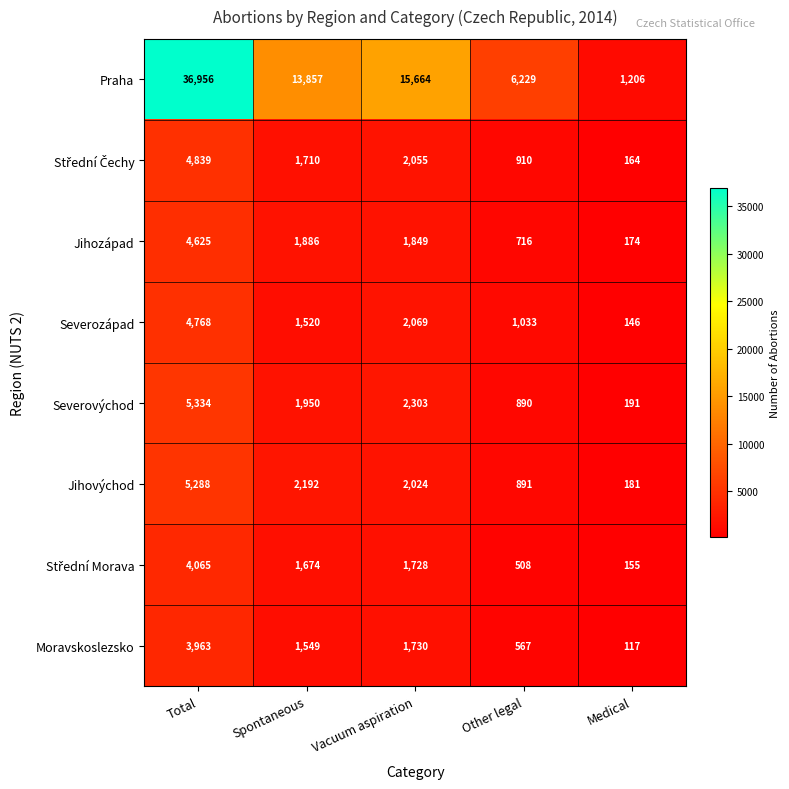

What is the maximum value shown in the chart?

36956